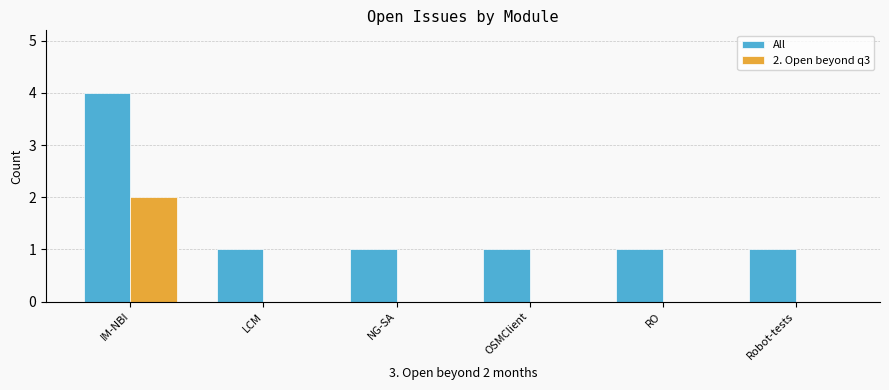

Reading left to right, what are all the values shown in this chart?

All: IM-NBI=4	LCM=1	NG-SA=1	OSMClient=1	RO=1	Robot-tests=1
2. Open beyond q3: IM-NBI=2	LCM=0	NG-SA=0	OSMClient=0	RO=0	Robot-tests=0